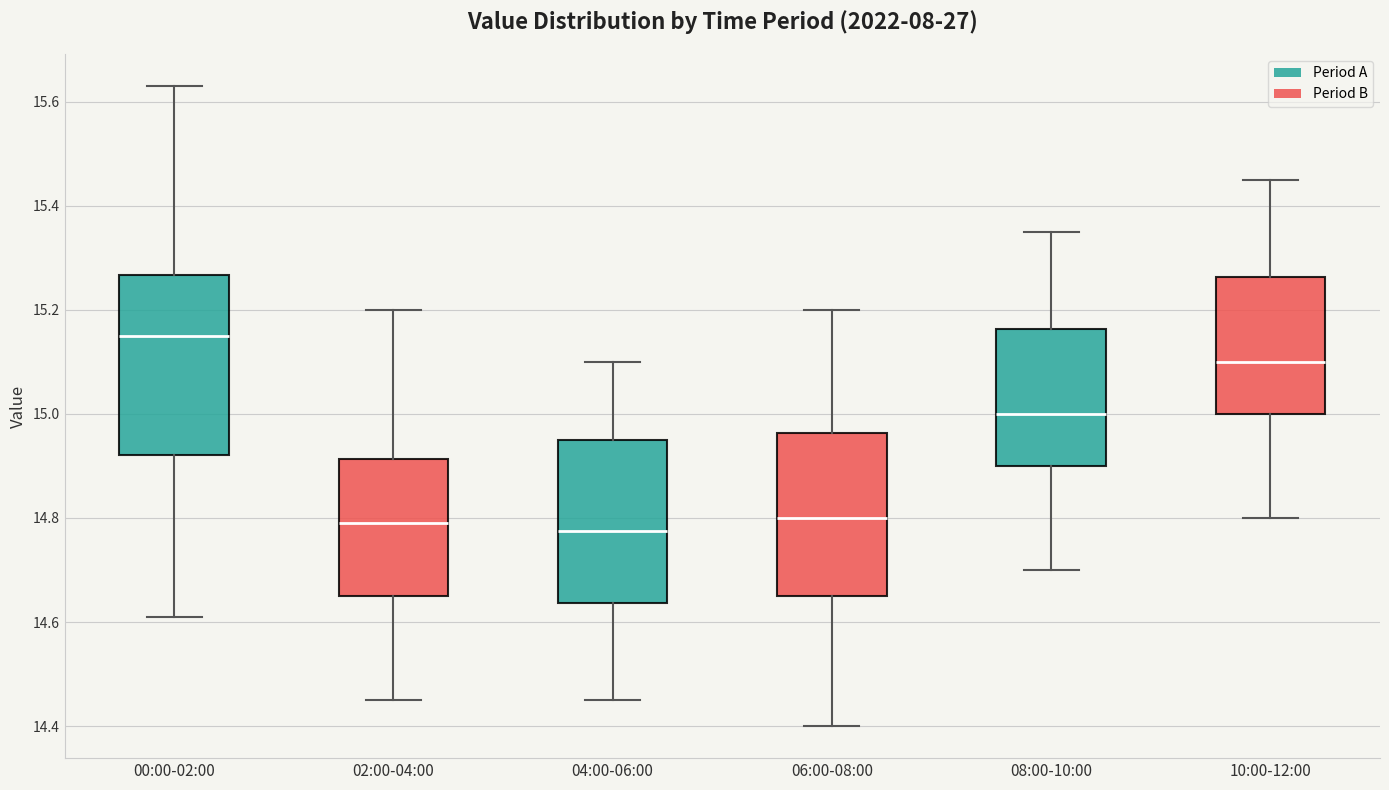

Comparing the boxes themselves (not the whiskers), which one is the tallest?

00:00-02:00